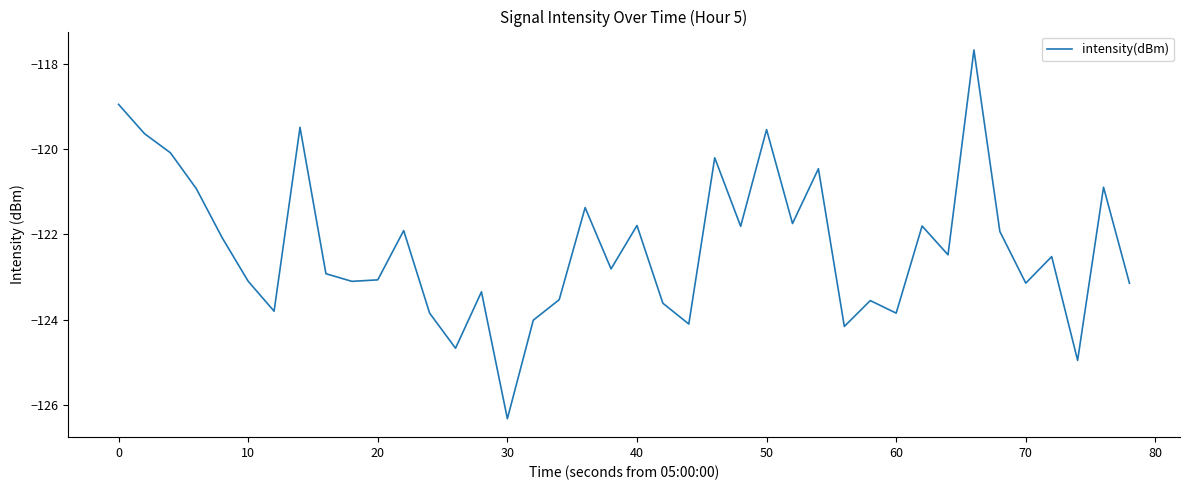

What is the difference between the maximum and minimum values?

8.7